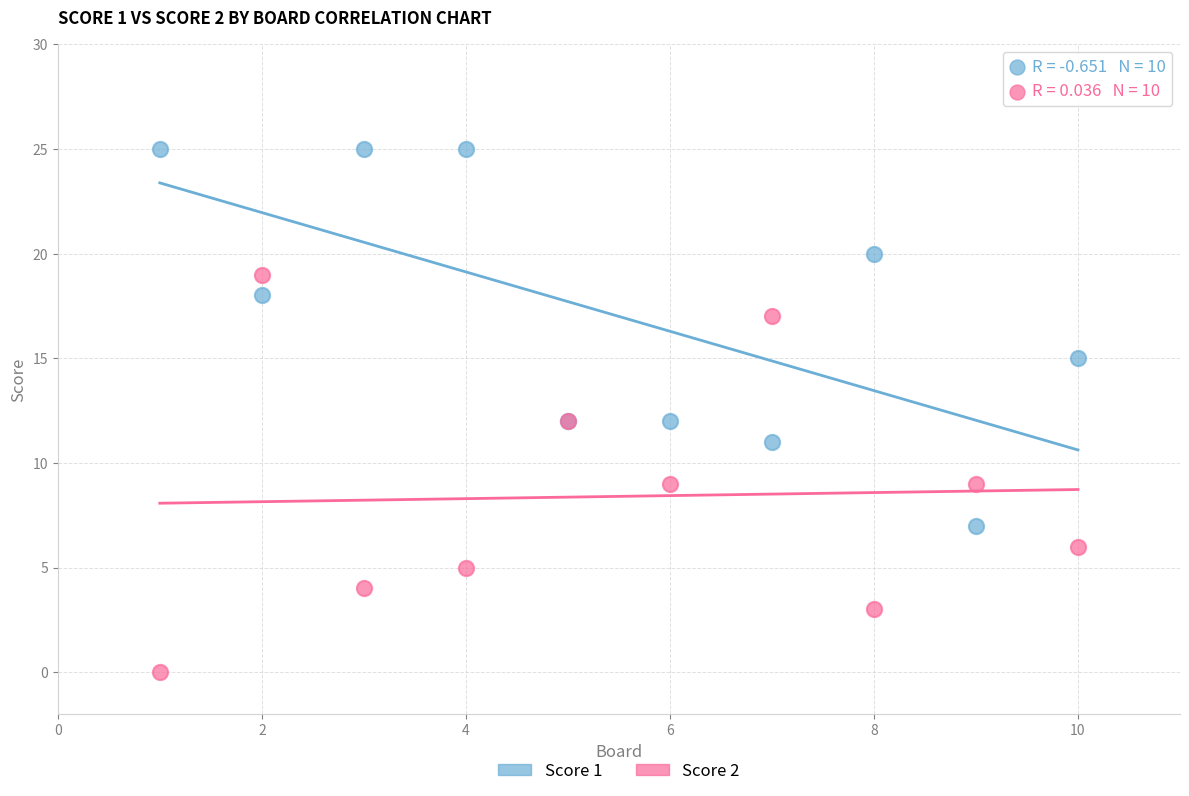

Which series contains the lowest Y value?

Score 2